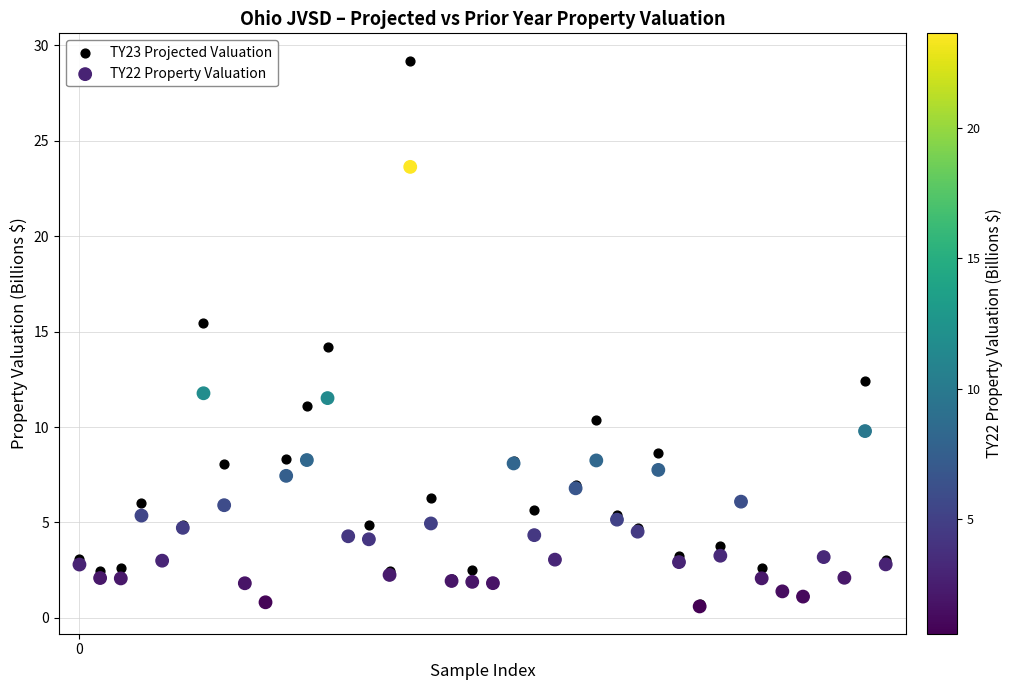

What are all the series names shown in the legend?

TY23 Projected Valuation, TY22 Property Valuation